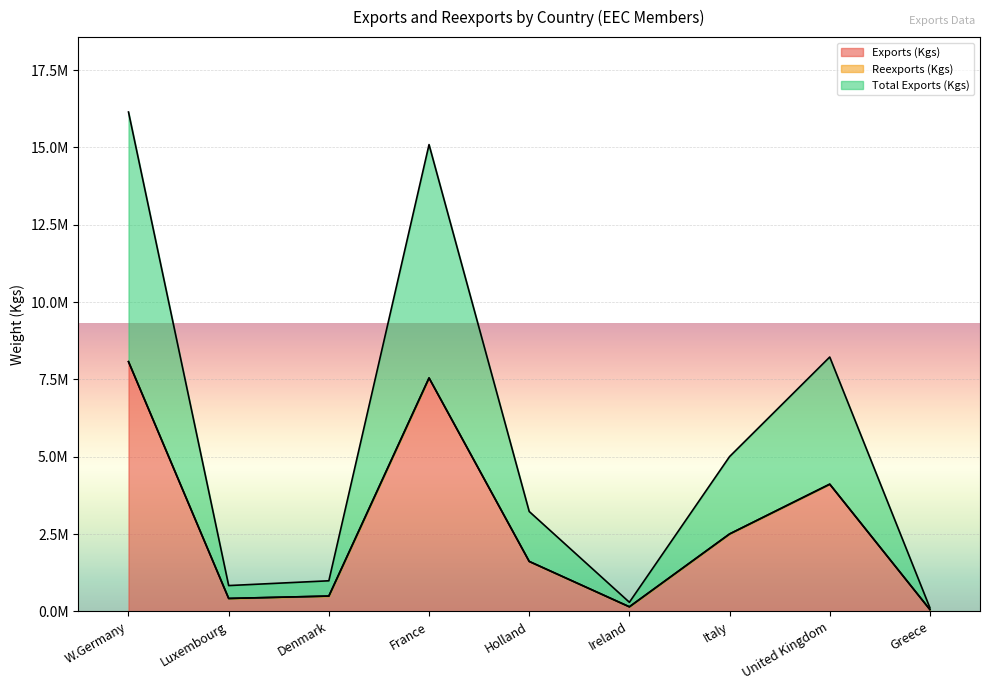

Does the chart display data point markers on the line(s)?

No